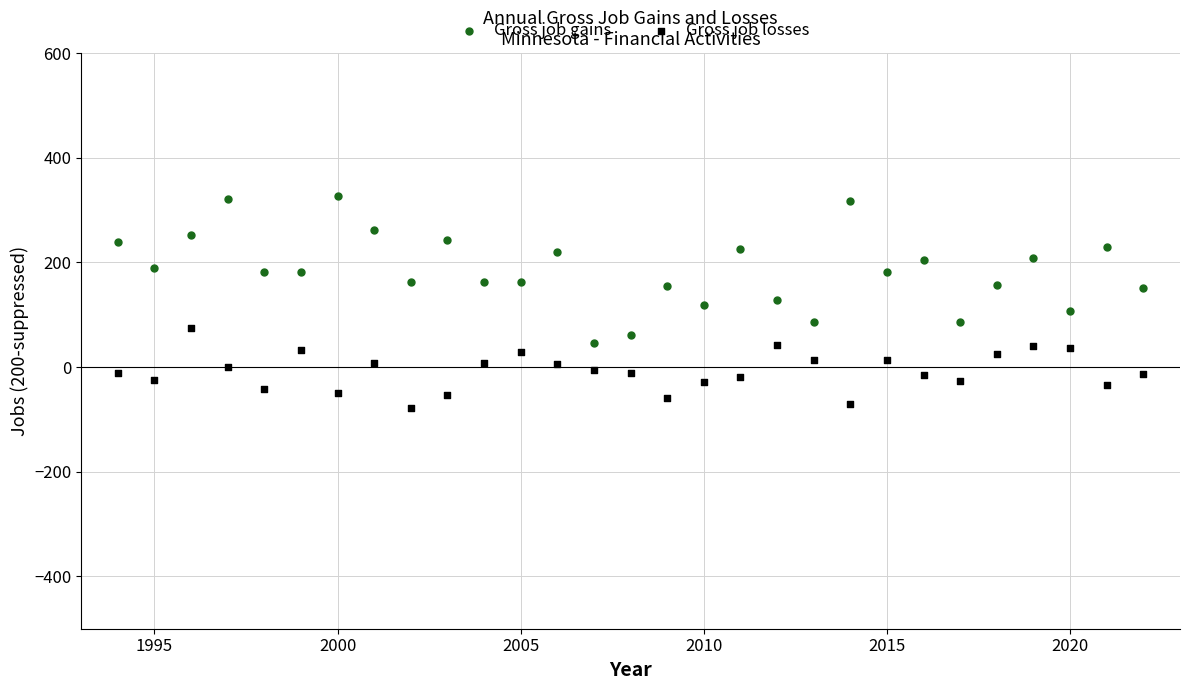

Across all data points, what is the range of Y values (max minus min)?

404.7